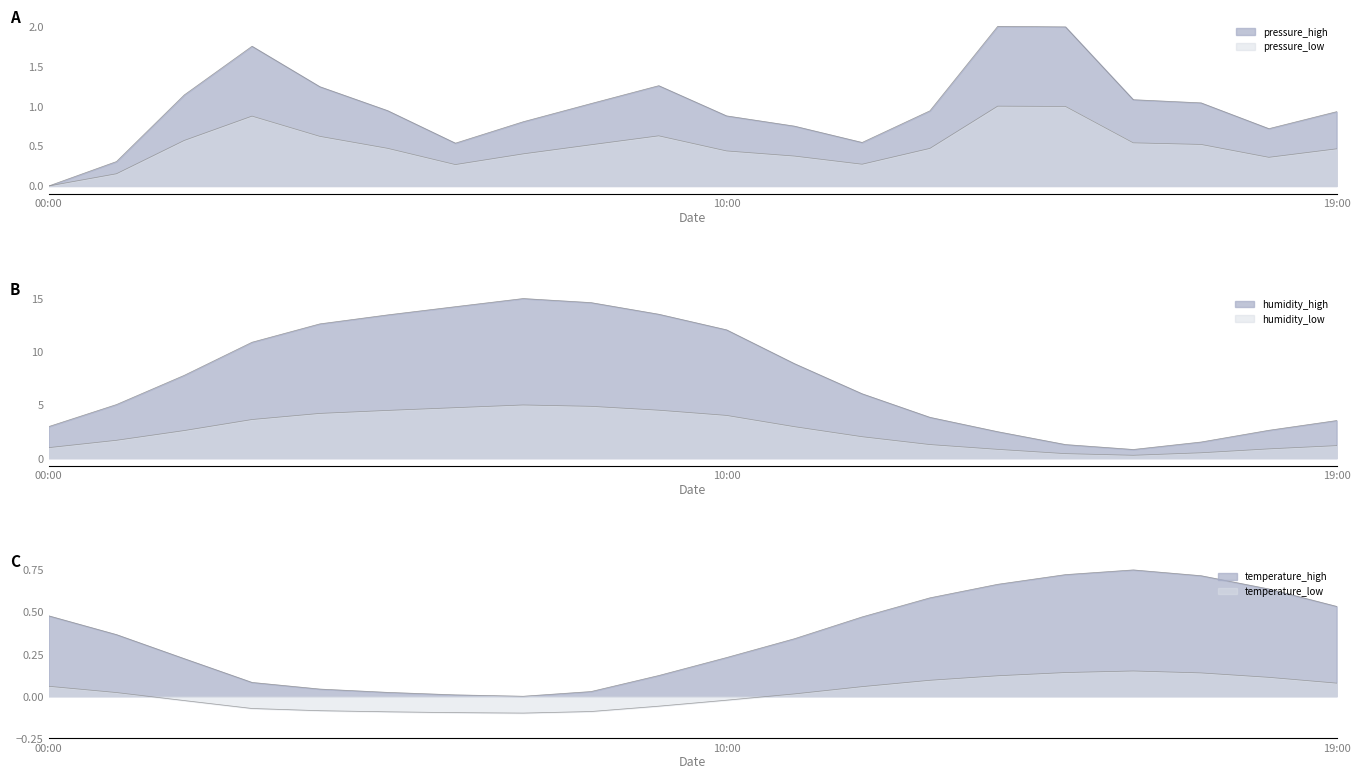

Does the chart display data point markers on the line(s)?

No